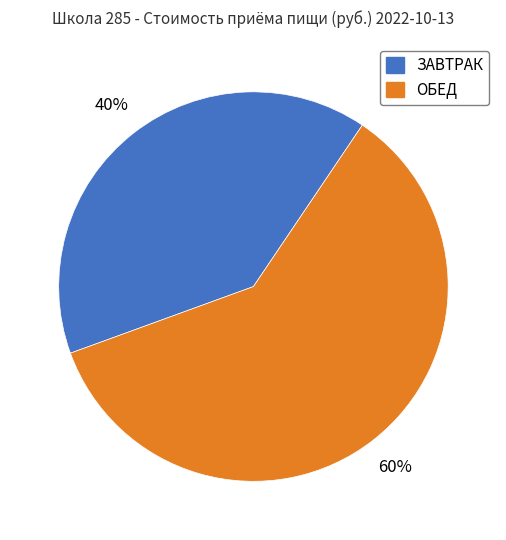

To the nearest percent, what is the combined percentage of ОБЕД and ЗАВТРАК?

100%